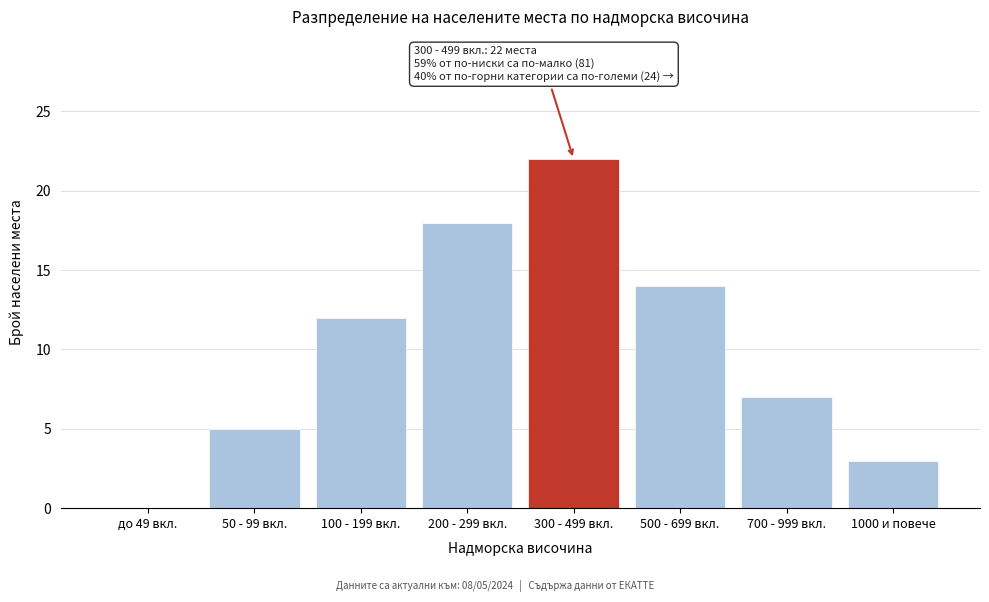

Reading left to right, transcribe all the data shown in this chart.

до 49 вкл.=0	50 - 99 вкл.=5	100 - 199 вкл.=12	200 - 299 вкл.=18	300 - 499 вкл.=22	500 - 699 вкл.=14	700 - 999 вкл.=7	1000 и повече=3